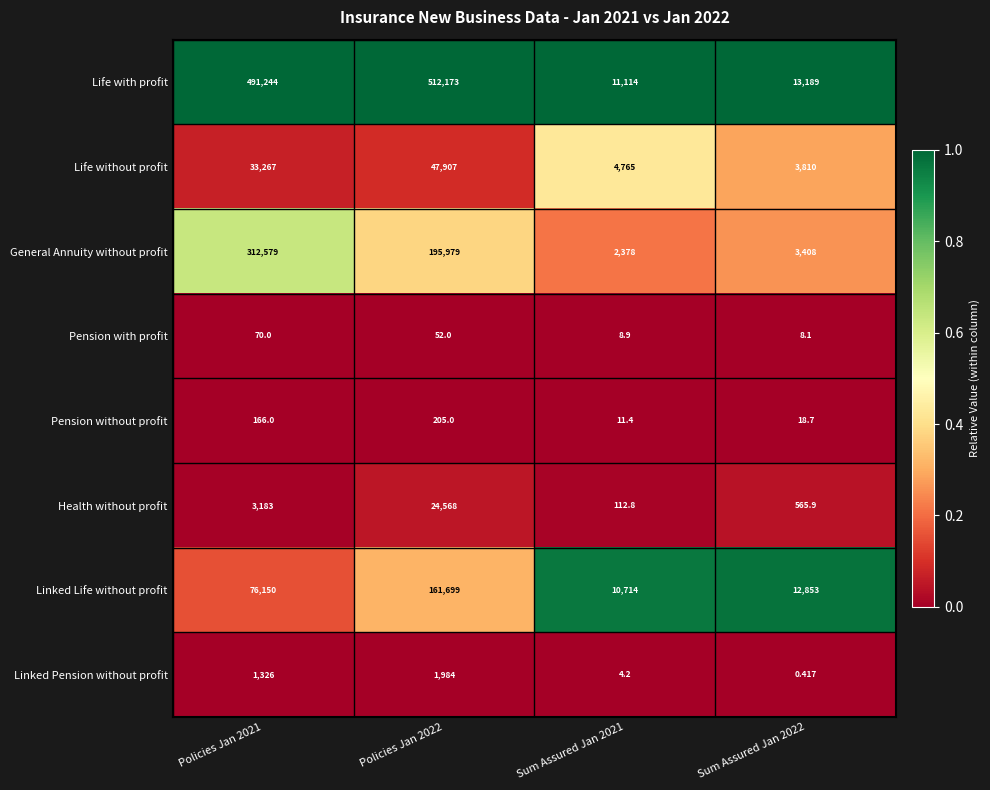

Which label corresponds to the largest value in the chart?

Policies Jan 2022